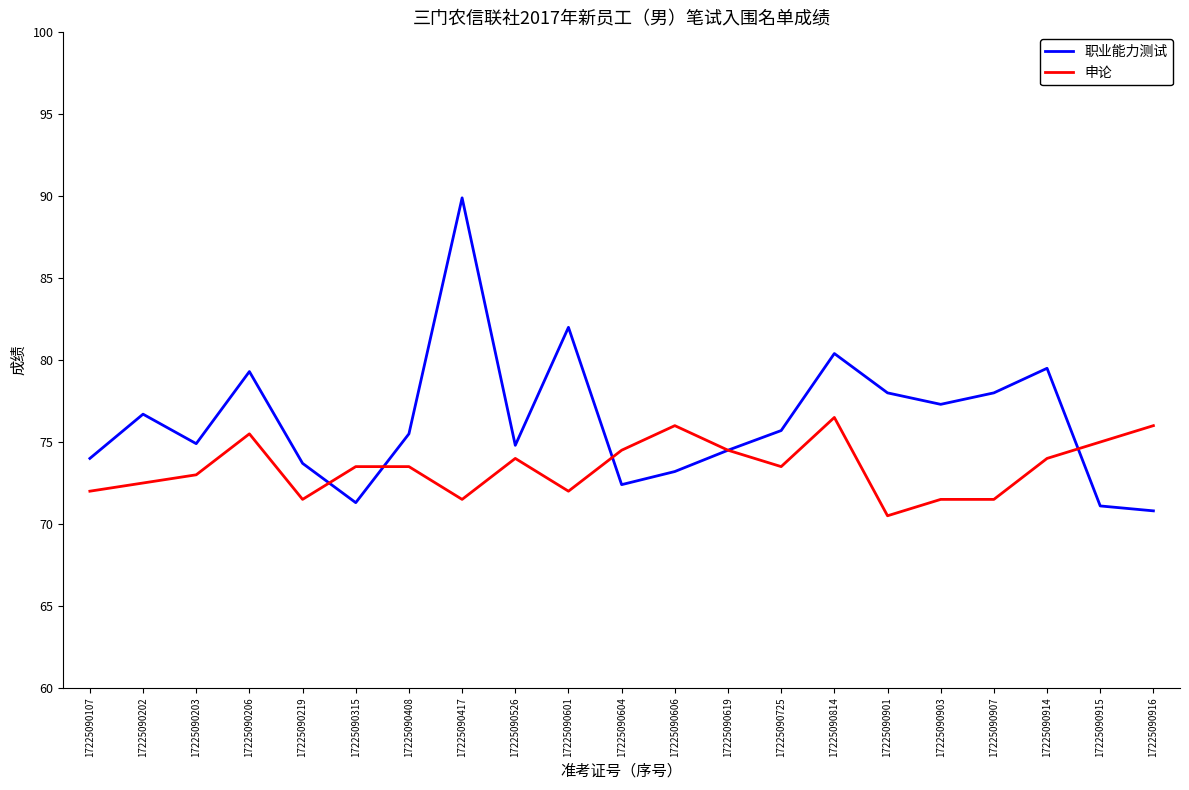

True or false: 职业能力测试 has a value of 31.5 at 17225090814.

False